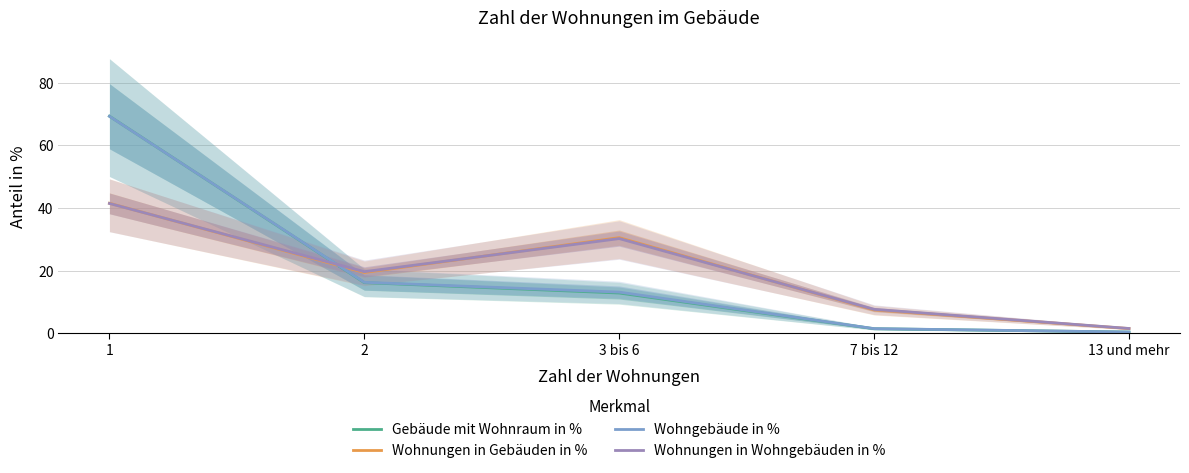

Reading left to right, list all the values displayed in this chart.

Gebäude mit Wohnraum in %: 69.3	16.2	12.8	1.5	0.4
Wohnungen in Gebäuden in %: 41.5	19.4	30.5	7.5	1.5
Wohngebäude in %: 69.2	16.3	13.1	1.5	0.4
Wohnungen in Wohngebäuden in %: 41.4	19.7	30.2	7.6	1.5